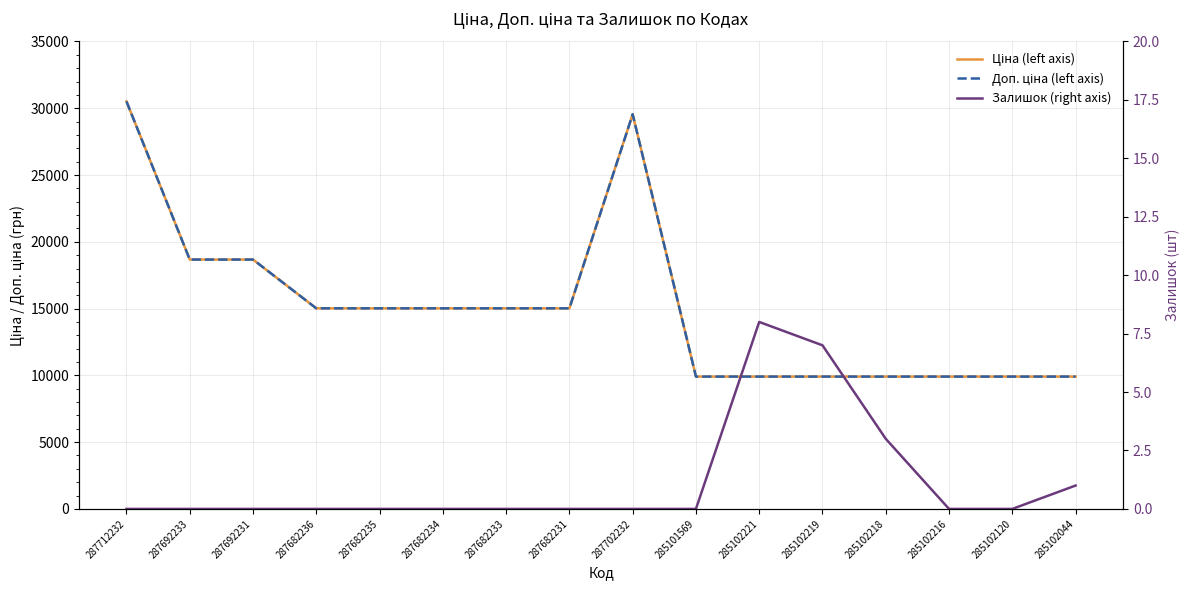

What is the greatest value displayed?

30512.3